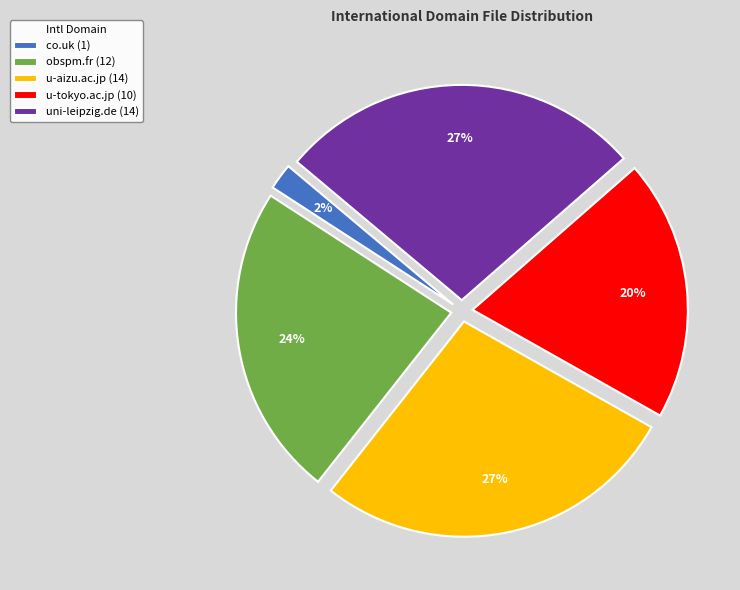

True or false: u-aizu.ac.jp accounts for 27% of the total.

True